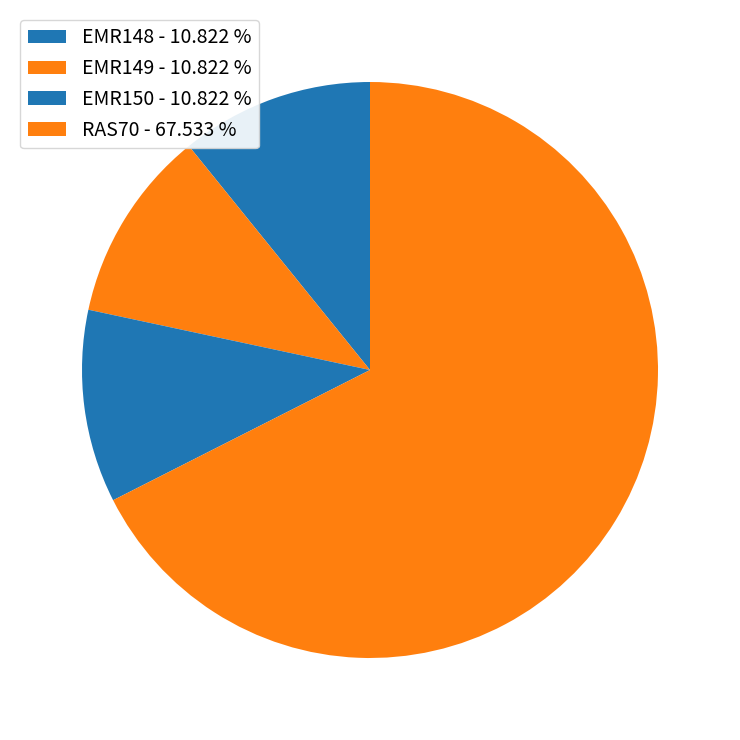

How many segments does this pie chart have?

4